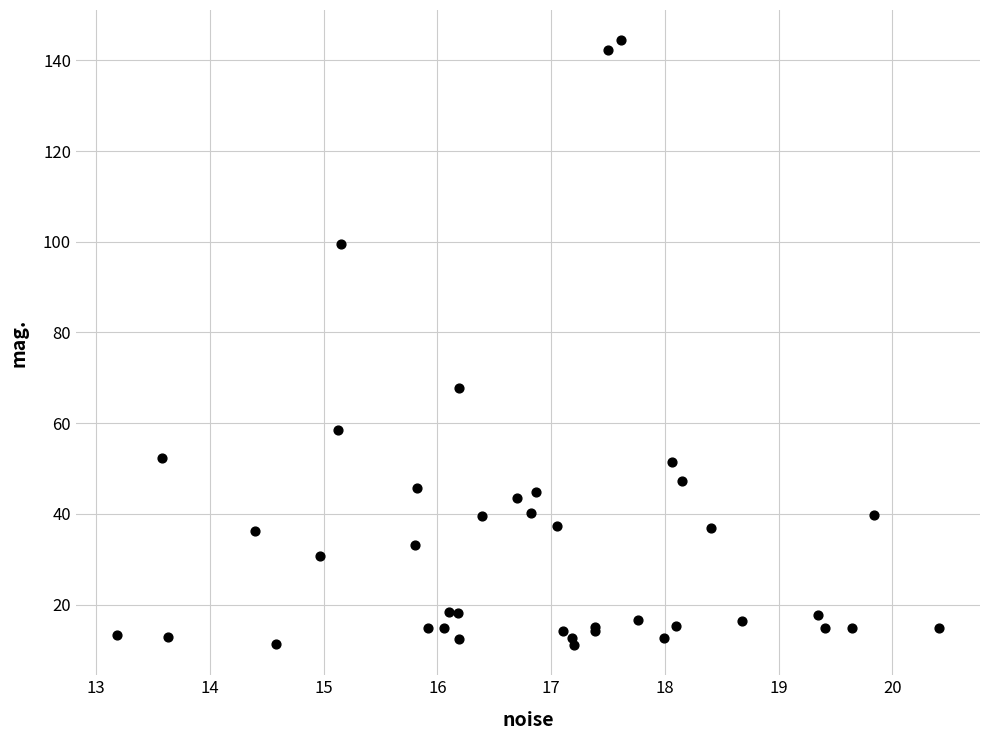

What Y value in the scatter plot is closest to 77?

67.7